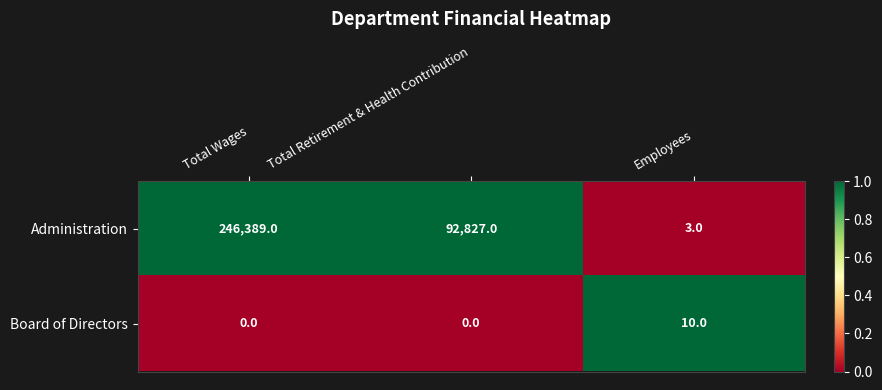

At which label does Administration first exceed 92827?

Total Wages